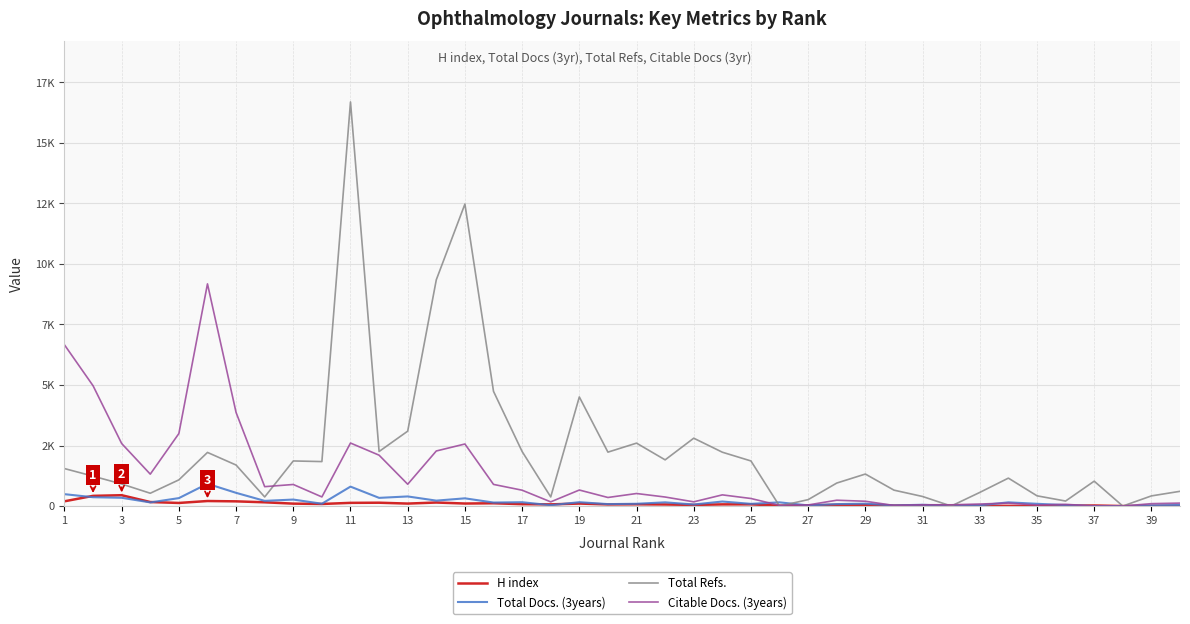

True or false: Total Refs. and Citable Docs. (3years) intersect in this chart.

True